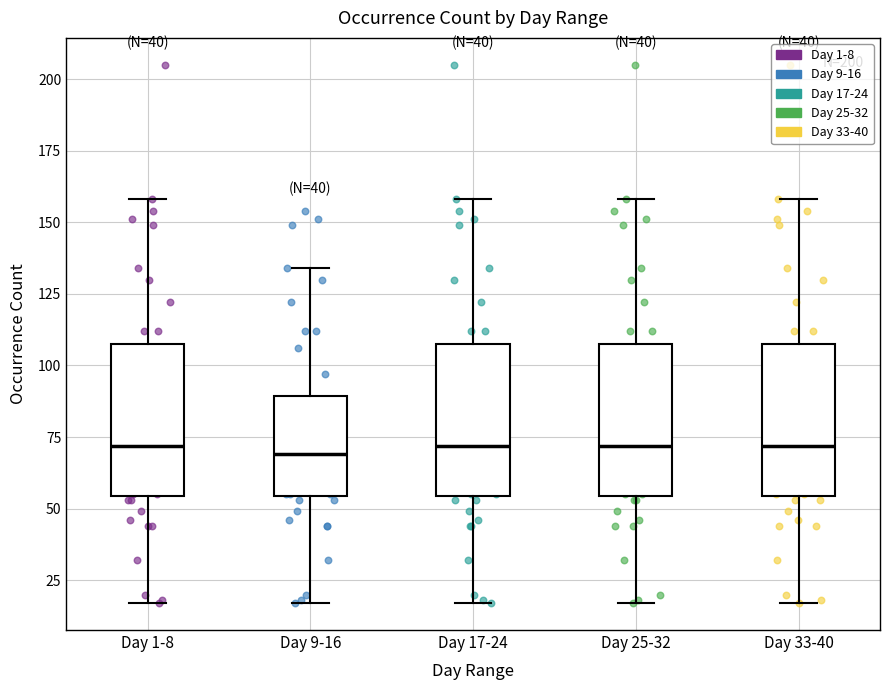

Reading left to right, read every box against the y-axis: the position of its median line, the range the box covers, and the ends of its whiskers. The values are not printed on the chart, so give them approximately, as read against the axis.

Day 1-8: median 70, box 55 to 110, whiskers 15 to 160
Day 9-16: median 70, box 55 to 90, whiskers 15 to 135
Day 17-24: median 70, box 55 to 110, whiskers 15 to 160
Day 25-32: median 70, box 55 to 110, whiskers 15 to 160
Day 33-40: median 70, box 55 to 110, whiskers 15 to 160